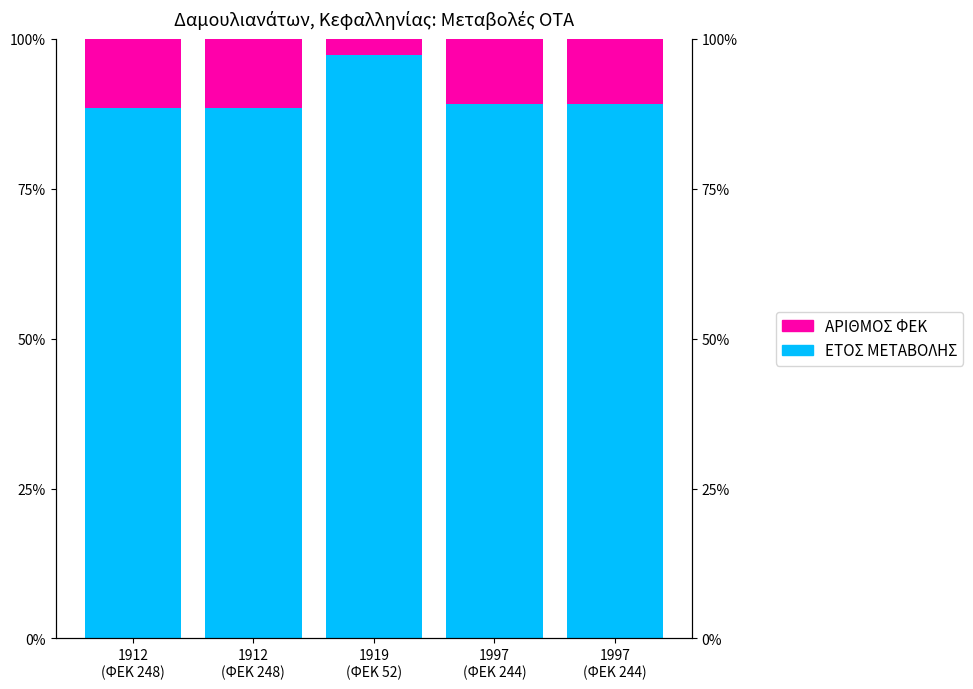

Where does the ΕΤΟΣ ΜΕΤΑΒΟΛΗΣ series first go above 89?

1919
(ΦΕΚ 52)